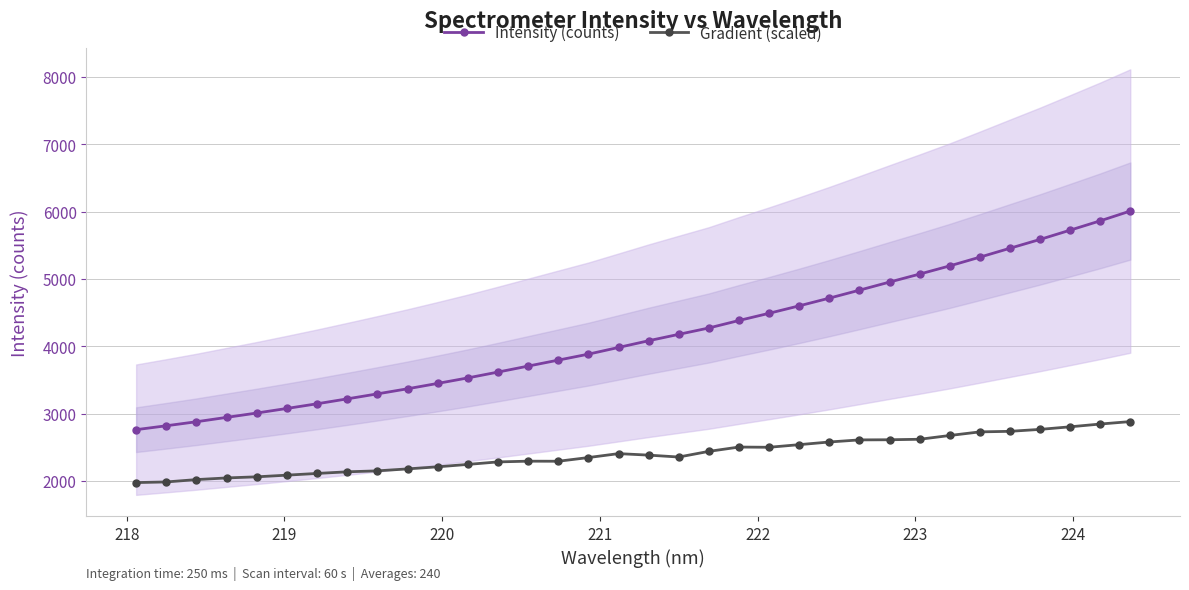

True or false: Gradient (scaled) and Intensity (counts) intersect in this chart.

False